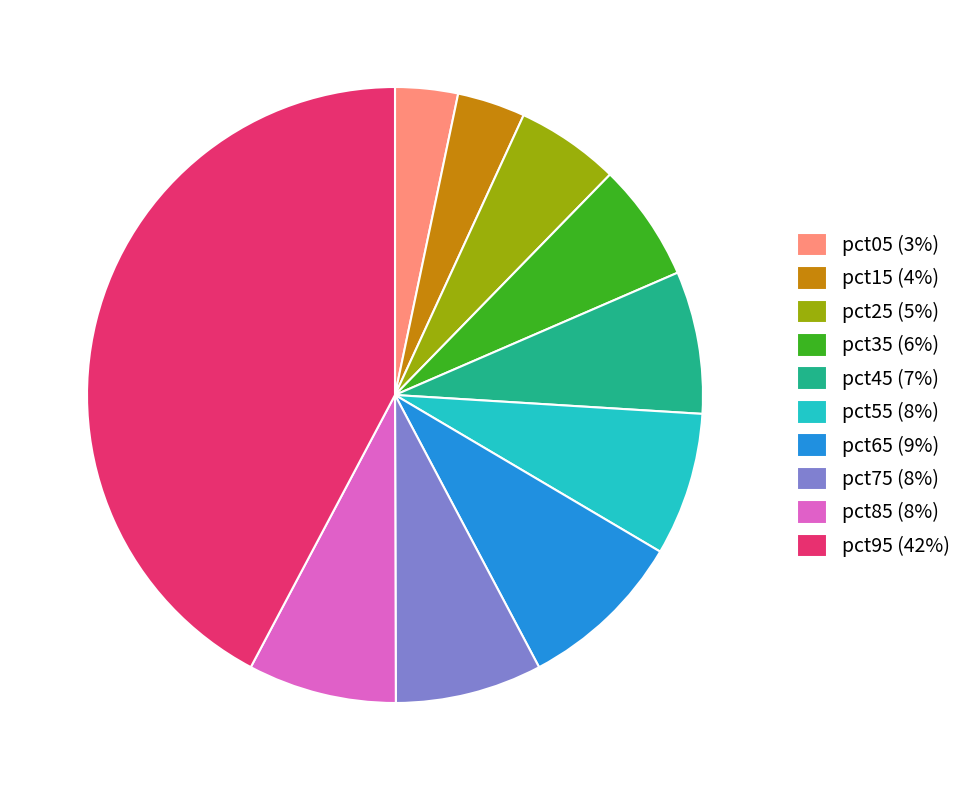

Is the sum of pct25 (5%) and pct05 (3%) greater than half?

No